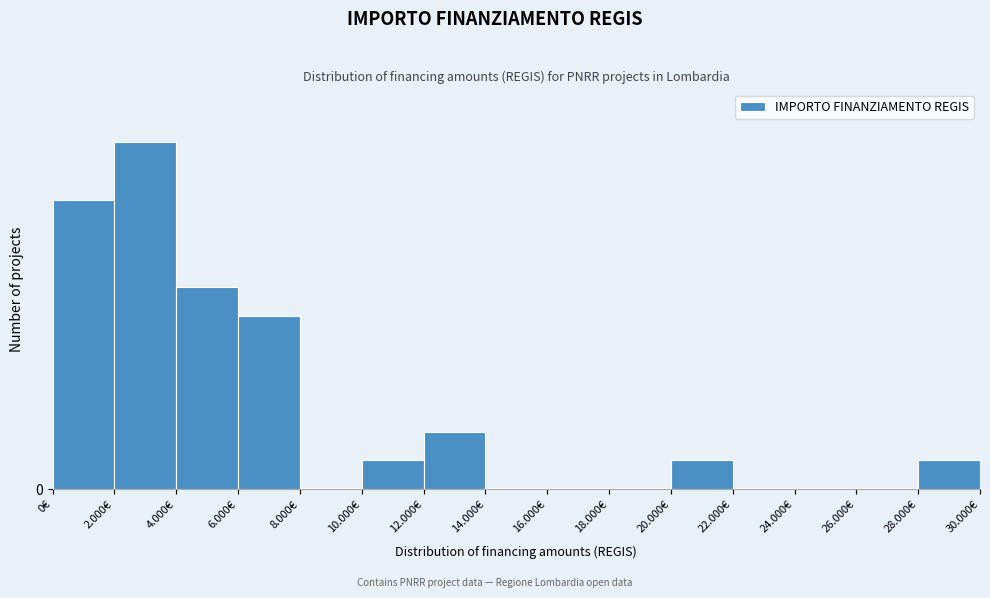

Are the bars horizontal?

No